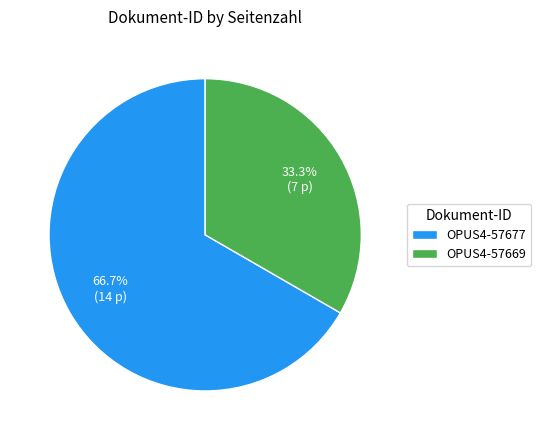

How much of the chart is everything except OPUS4-57677?

33.3%